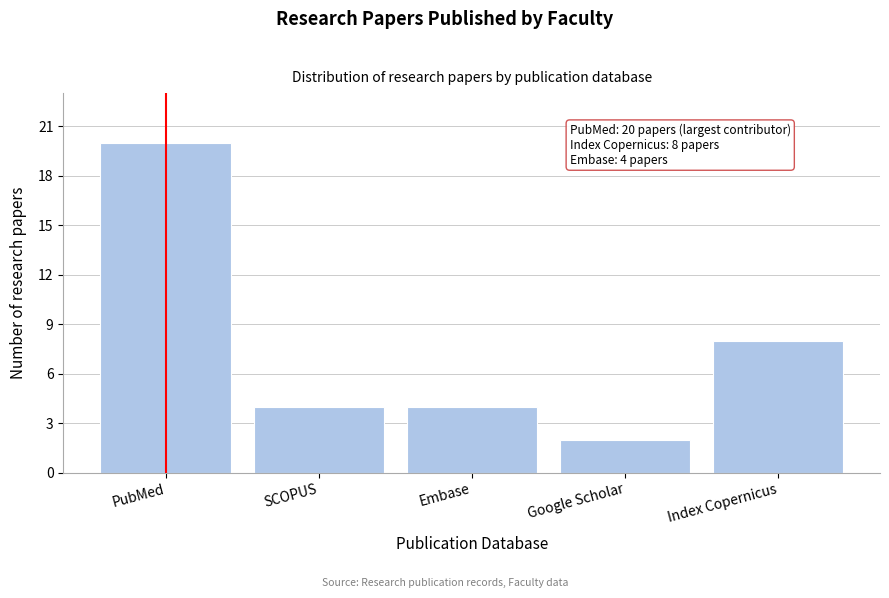

Reading right to left, extract all data points from this chart.

Index Copernicus=8	Google Scholar=2	Embase=4	SCOPUS=4	PubMed=20